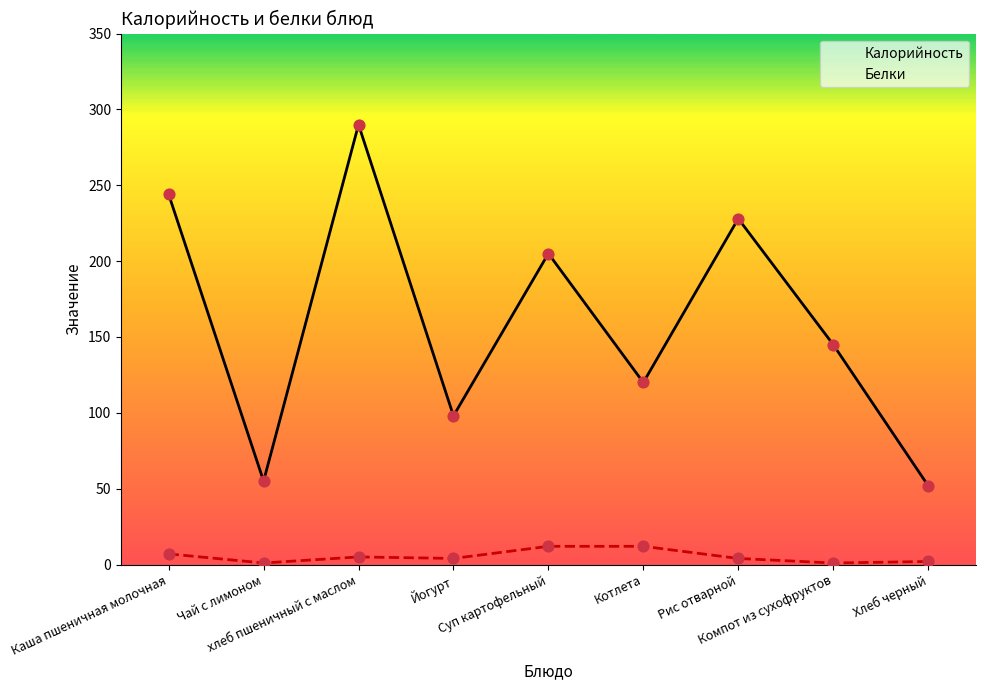

Which series has the largest total across all categories?

Калорийность